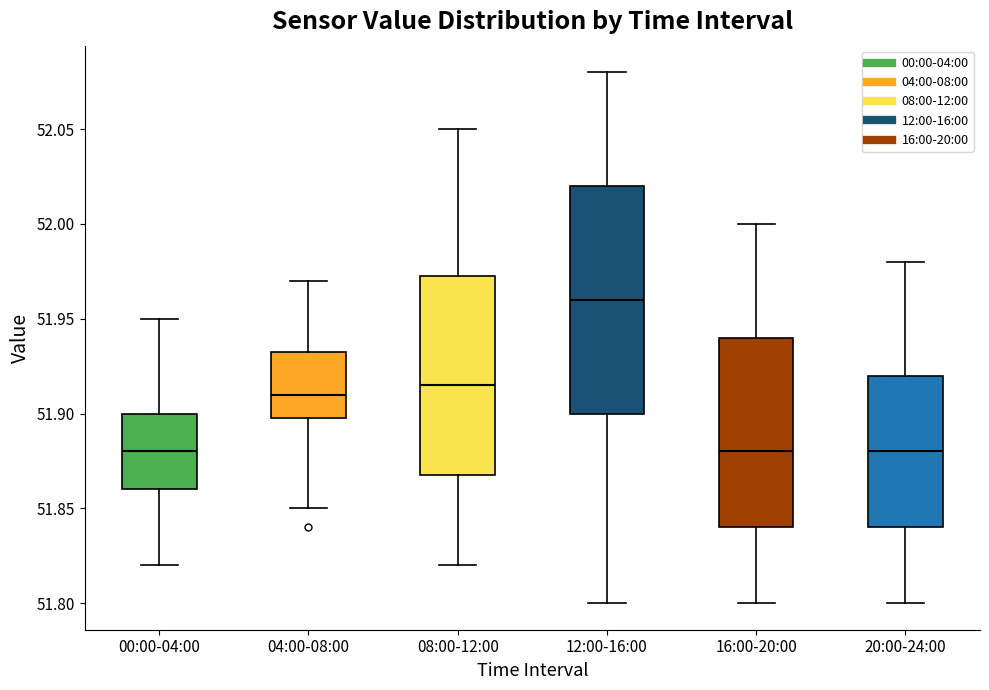

Comparing the boxes themselves (not the whiskers), which one is the tallest?

12:00-16:00